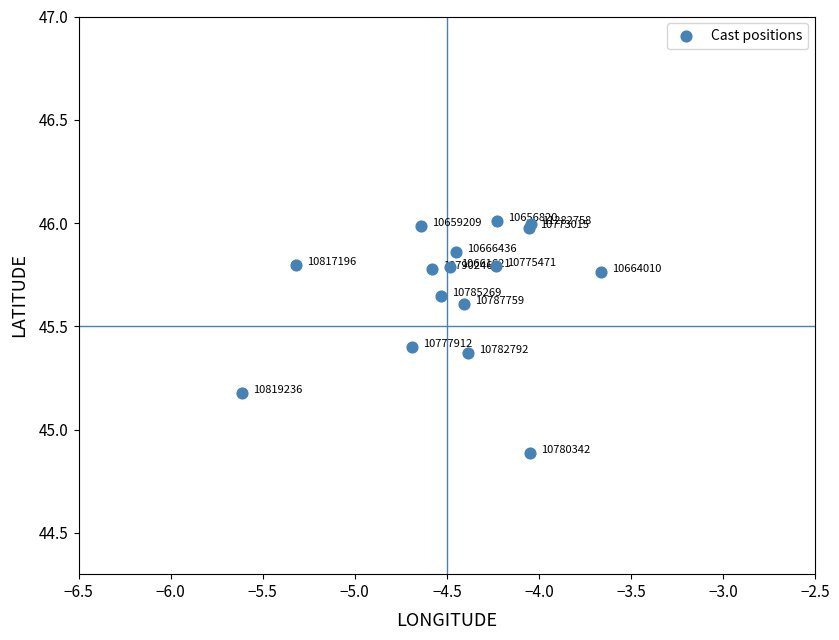

What Y value in the scatter plot is closest to 45?

44.9